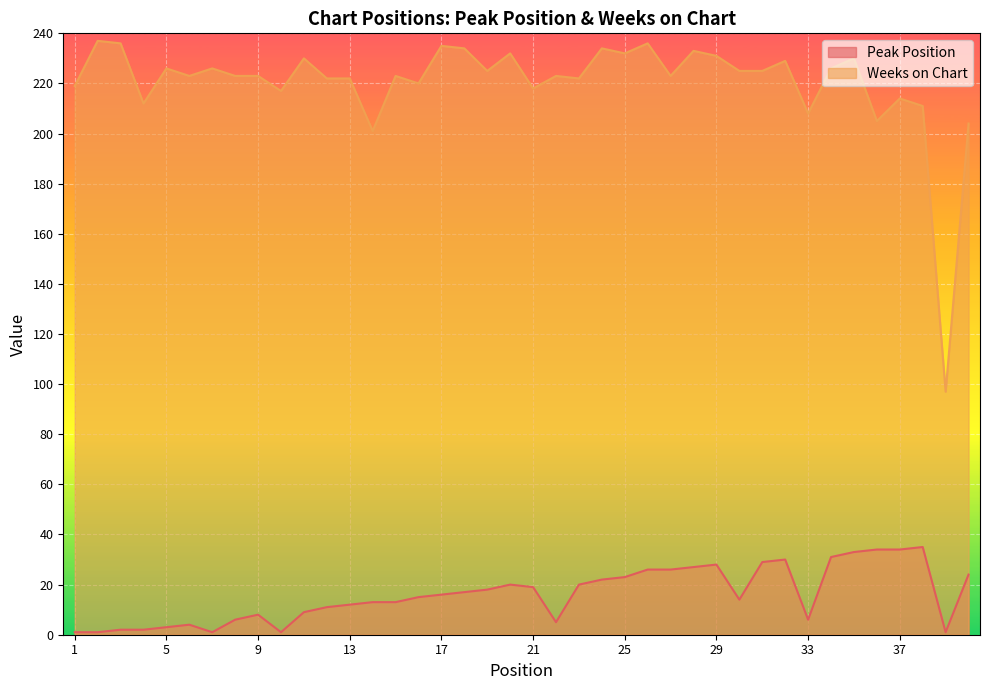

What value does the Weeks on Chart series have at 29, to the nearest 10?

230